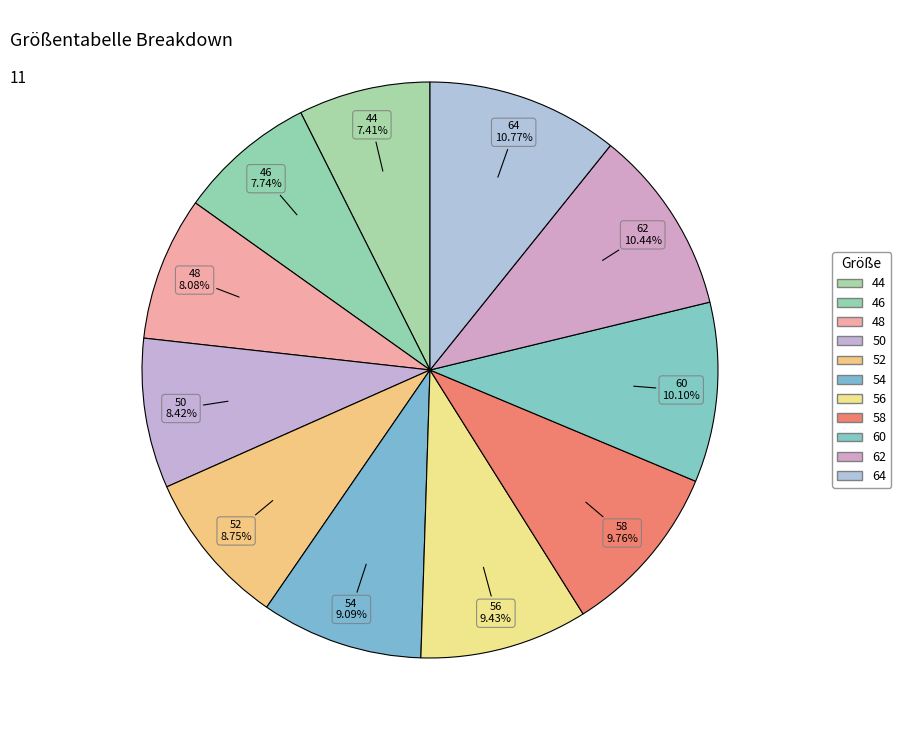

How many slices are in this pie chart?

11